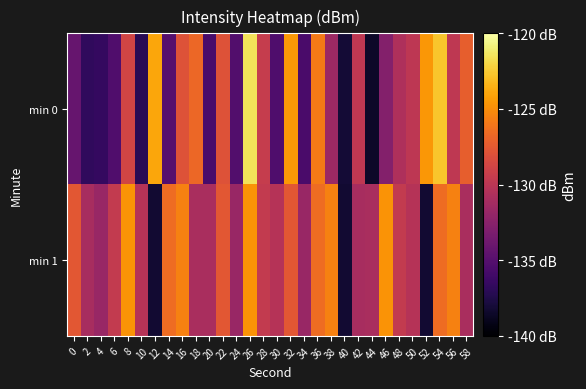

Between 22 and 58, which is larger?

58